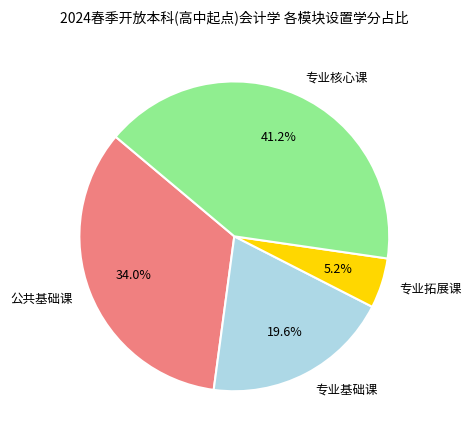

To the nearest percent, what is the average slice percentage?

25%